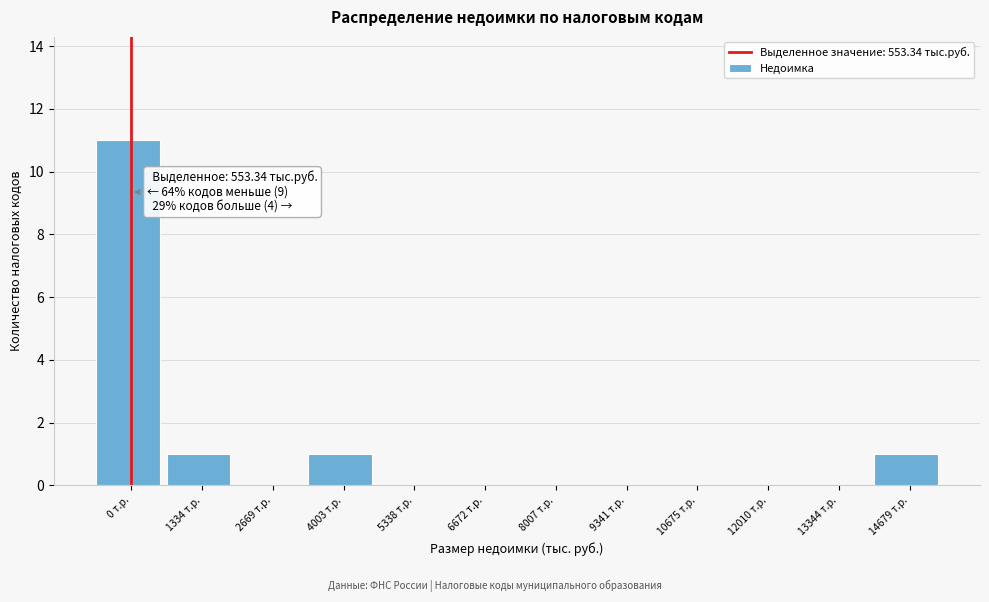

Reading left to right, transcribe all the data shown in this chart.

0 т.р.=11	1334 т.р.=1	2669 т.р.=0	4003 т.р.=1	5338 т.р.=0	6672 т.р.=0	8007 т.р.=0	9341 т.р.=0	10675 т.р.=0	12010 т.р.=0	13344 т.р.=0	14679 т.р.=1